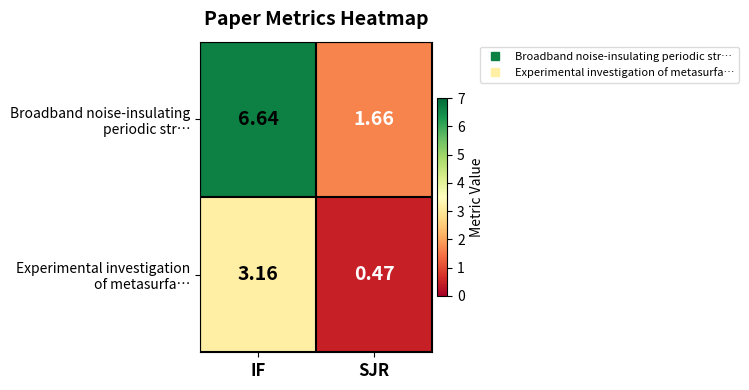

At which category is the sum across all series the highest?

IF